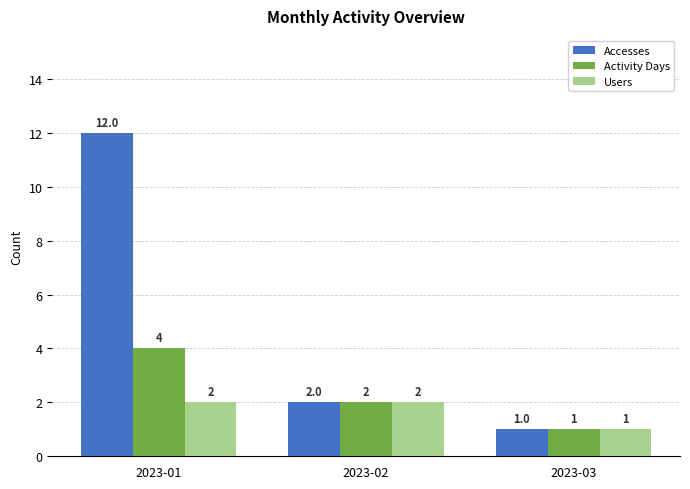

What is the sum of the Activity Days values at 2023-01 and 2023-03?

5